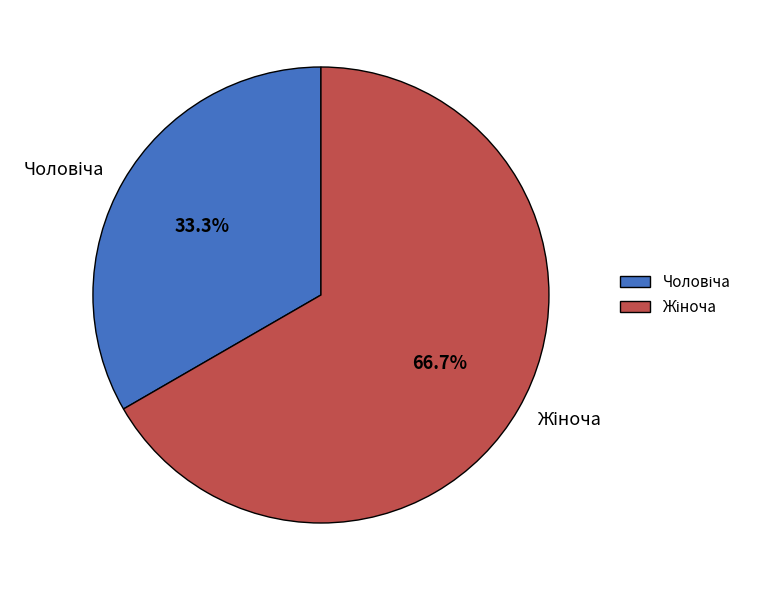

Rank the categories by value from highest to lowest.

Жіноча, Чоловіча